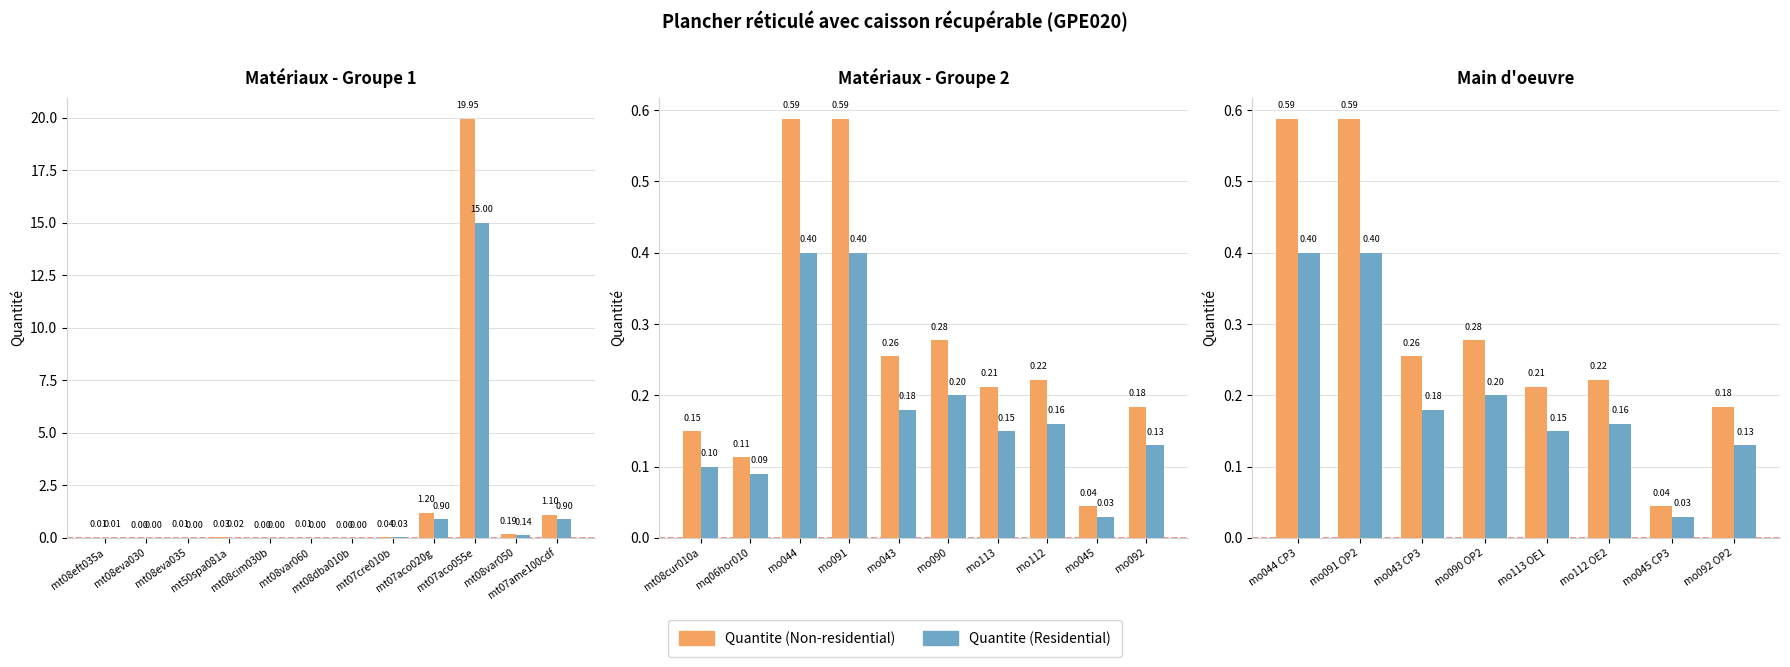

Are the bars horizontal?

No